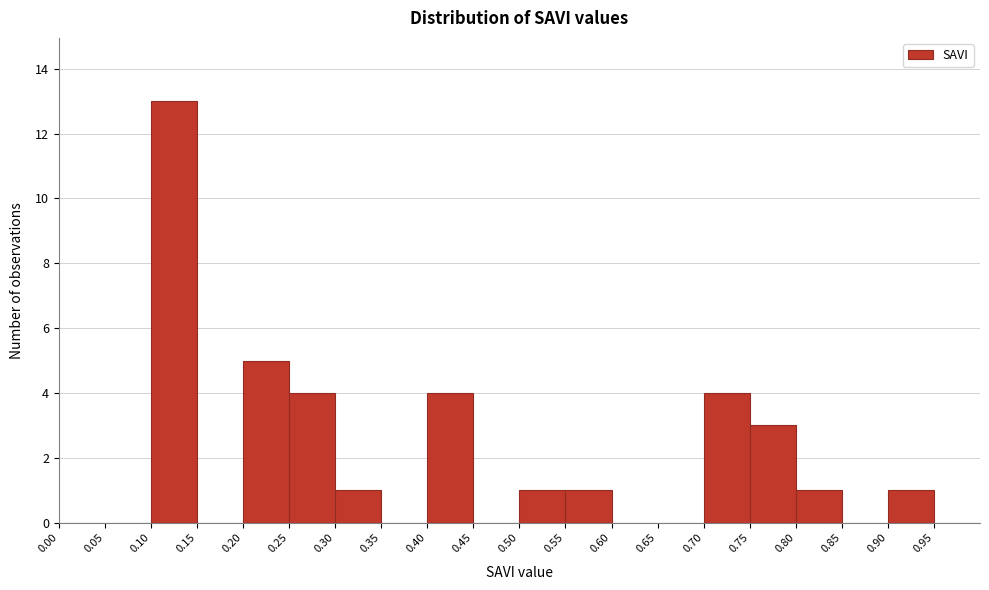

How tall is the bar that spans 0.50 to 0.55 on the x-axis? The values are not printed on the chart, so give them approximately, as read against the axis.

1